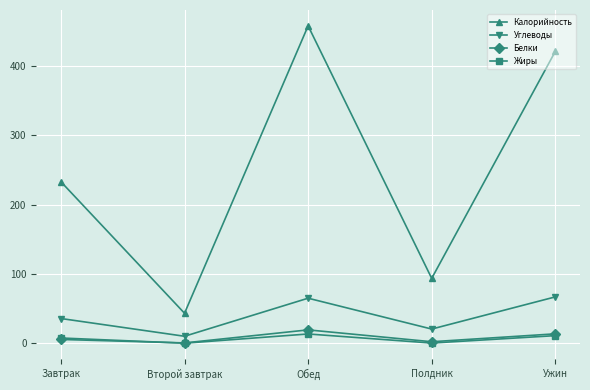

What value does the Белки series have at Обед?

19.3